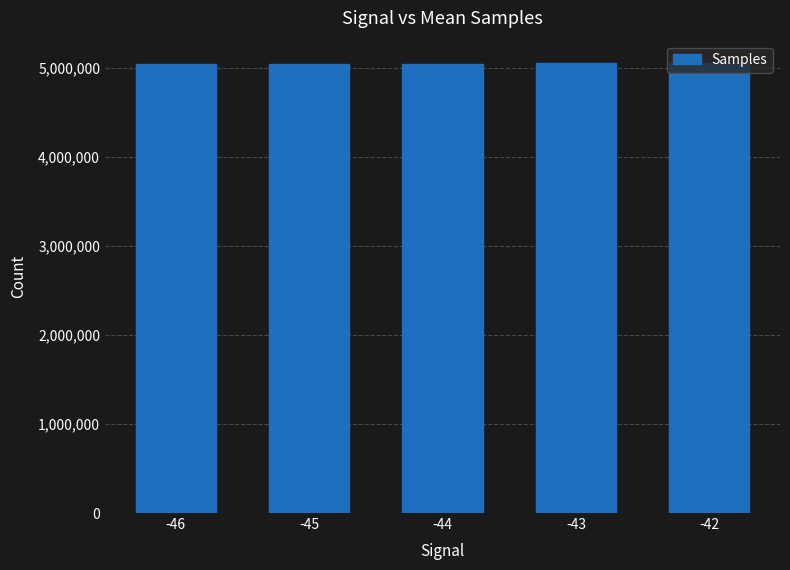

What is the maximum value shown in the chart?

5049734